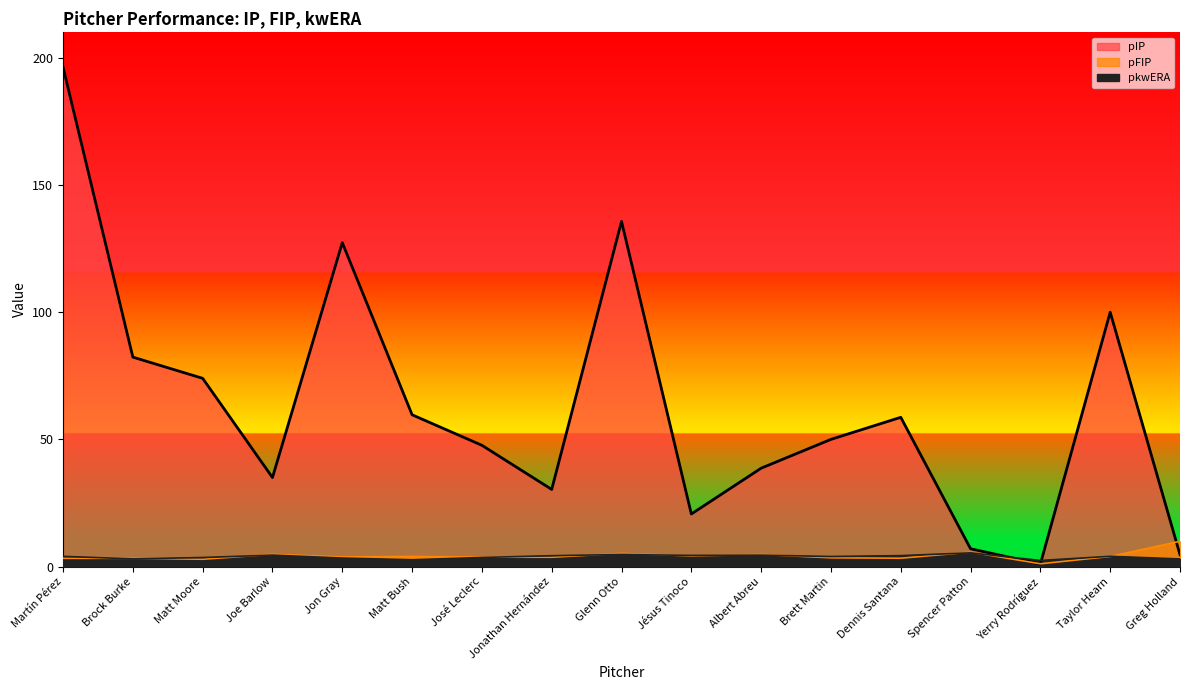

At which category does pkwERA line reach its first local peak?

Joe Barlow